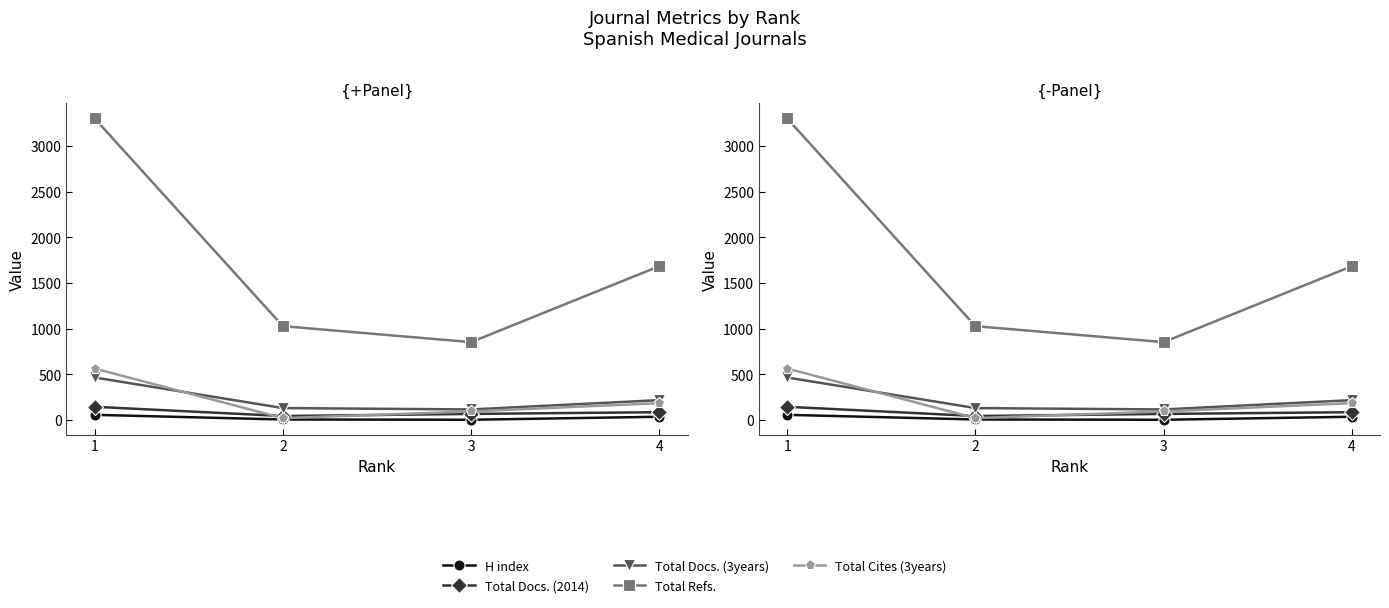

True or false: Total Docs. (3years) has more than 2 interior local peaks.

False